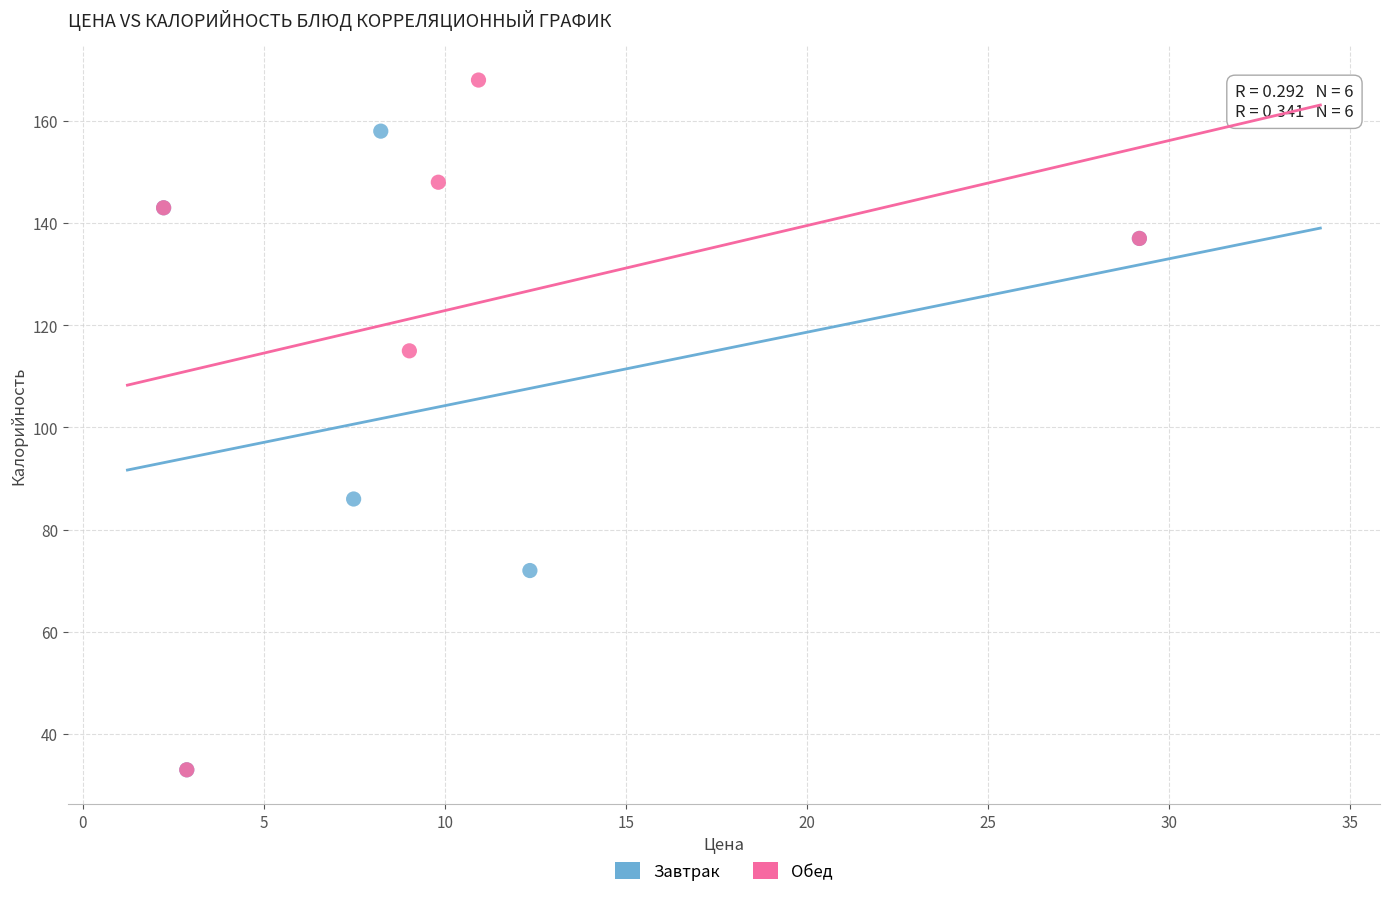

Which series contains the highest Y value?

Обед